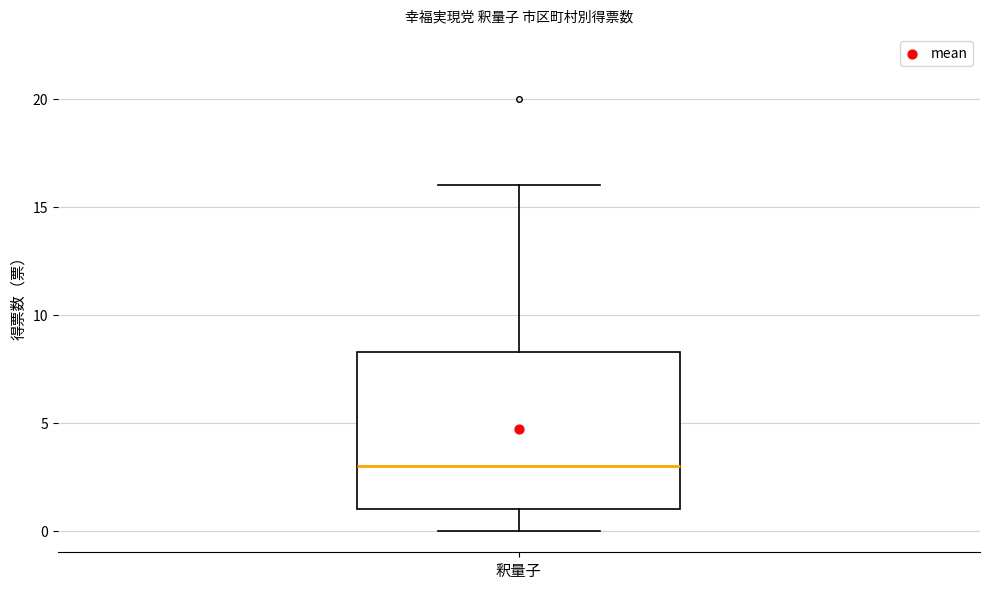

Read this box plot against the y-axis: the position of the median line, the range covered by the box, and the ends of both whiskers. The values are not printed on the chart, so give them approximately, as read against the axis.

median 3.0, box 1.0 to 8.5, whiskers 0.0 to 16.0